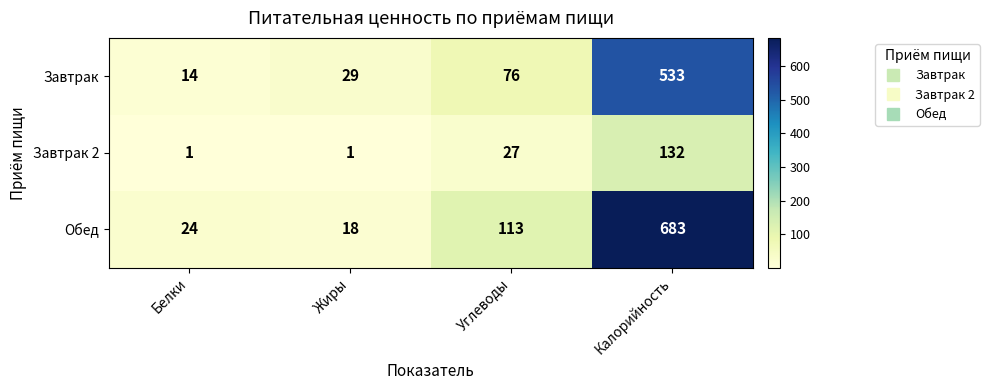

What is the difference between the second highest and second lowest values in the Завтрак series?

47